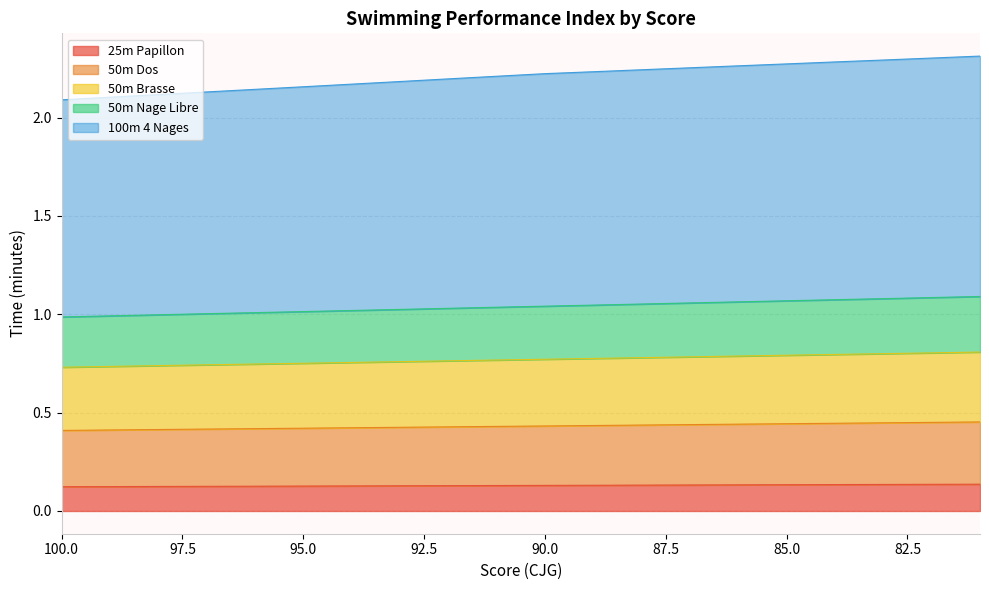

Between 95 and 90, which is larger?

90